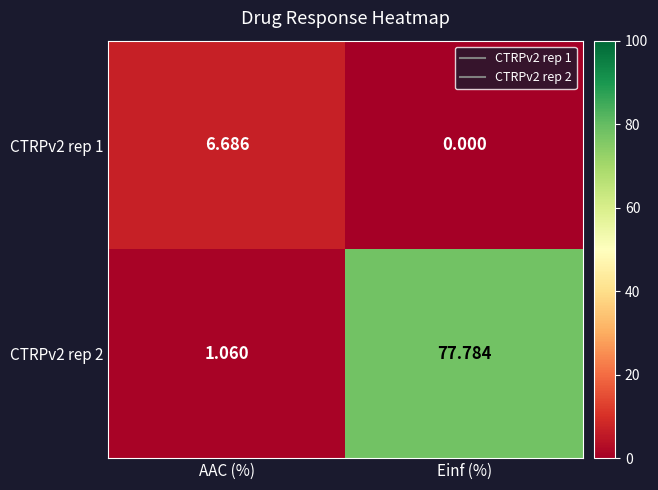

What is the difference between the highest and lowest values at AAC (%)?

5.6